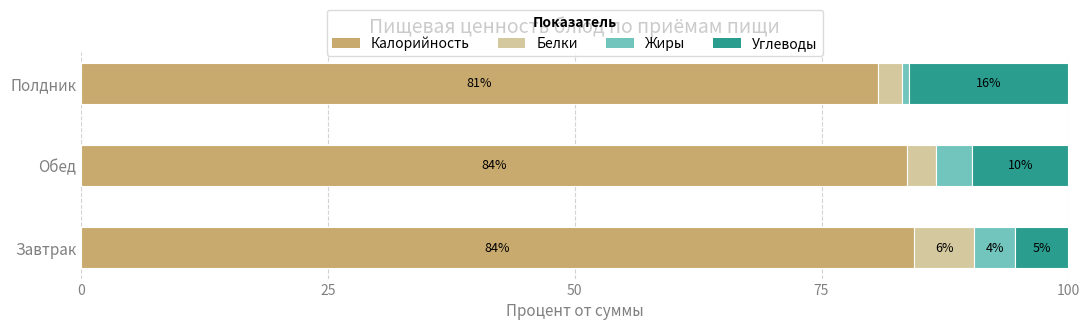

What are all the series names shown in the legend?

Калорийность, Белки, Жиры, Углеводы